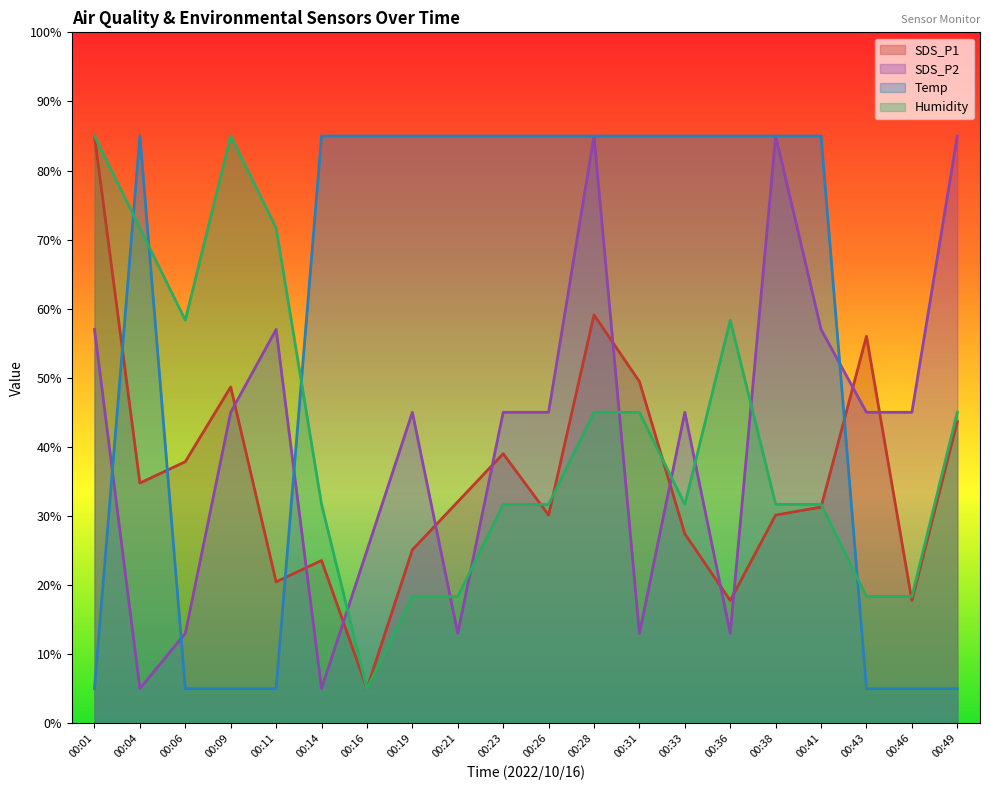

List the labels in order of Temp value, largest first.

00:04, 00:14, 00:16, 00:19, 00:21, 00:23, 00:26, 00:28, 00:31, 00:33, 00:36, 00:38, 00:41, 00:01, 00:06, 00:09, 00:11, 00:43, 00:46, 00:49